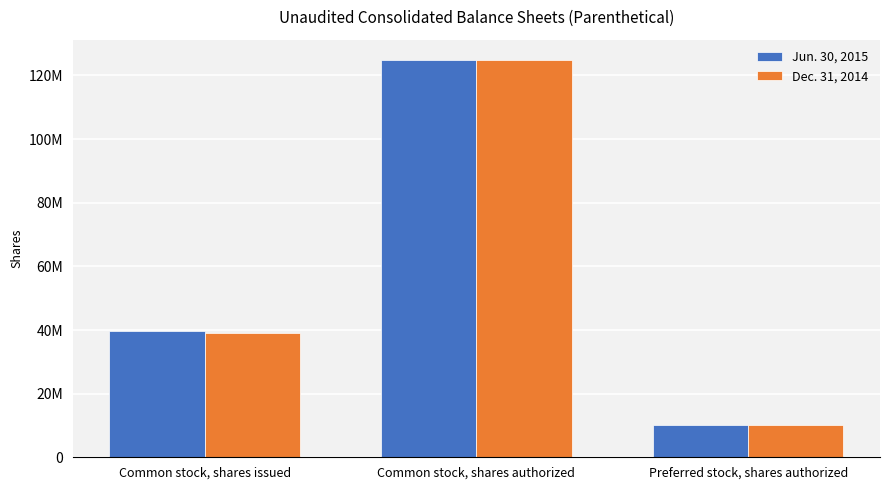

Are the bars grouped side by side (vs. stacked)?

Yes